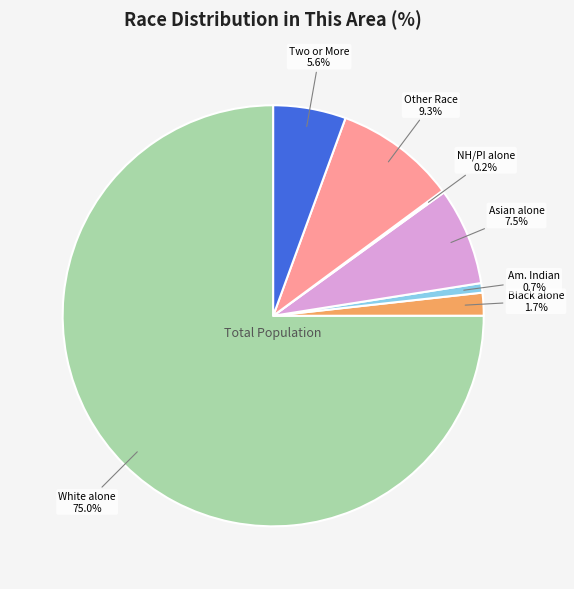

Is there a majority slice in this chart?

Yes